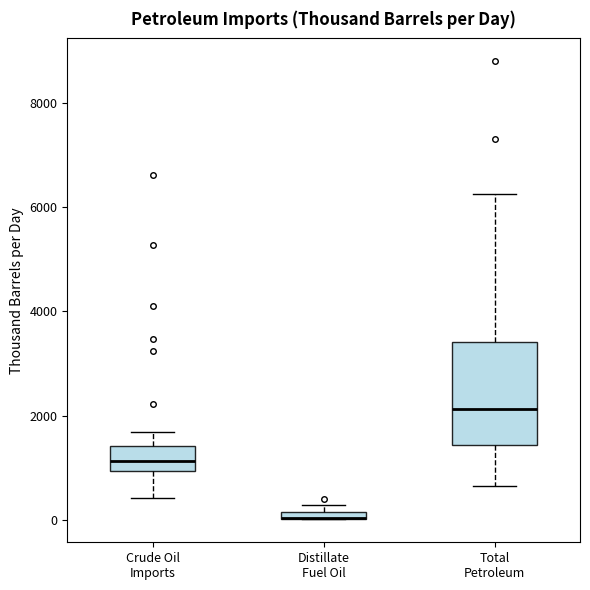

Where does the median line of the box for Total Petroleum sit on the y-axis? The values are not printed on the chart, so give them approximately, as read against the axis.

2200